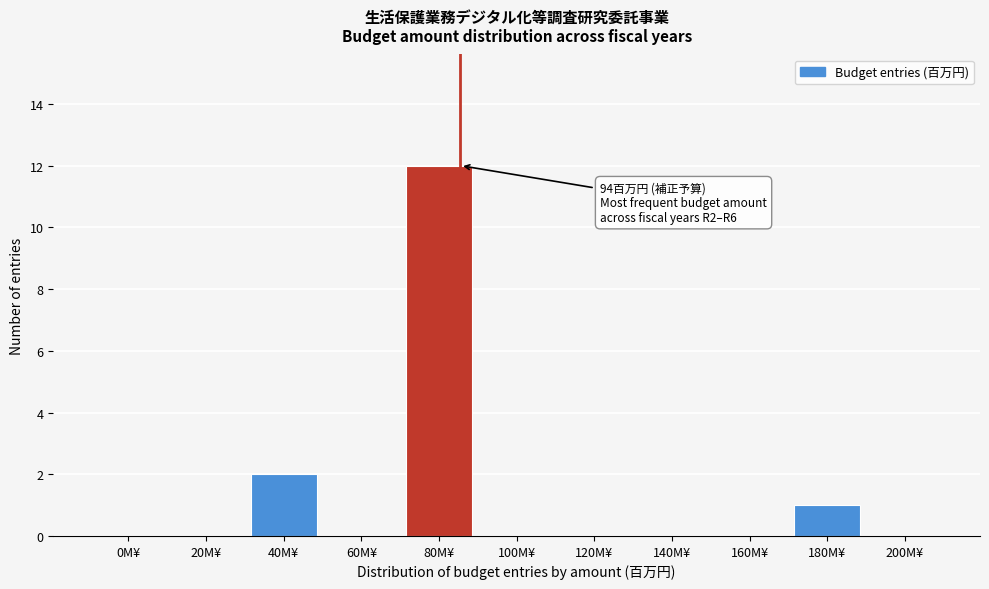

Reading left to right, transcribe all the data shown in this chart.

0M¥=0	20M¥=0	40M¥=2	60M¥=0	80M¥=12	100M¥=0	120M¥=0	140M¥=0	160M¥=0	180M¥=1	200M¥=0